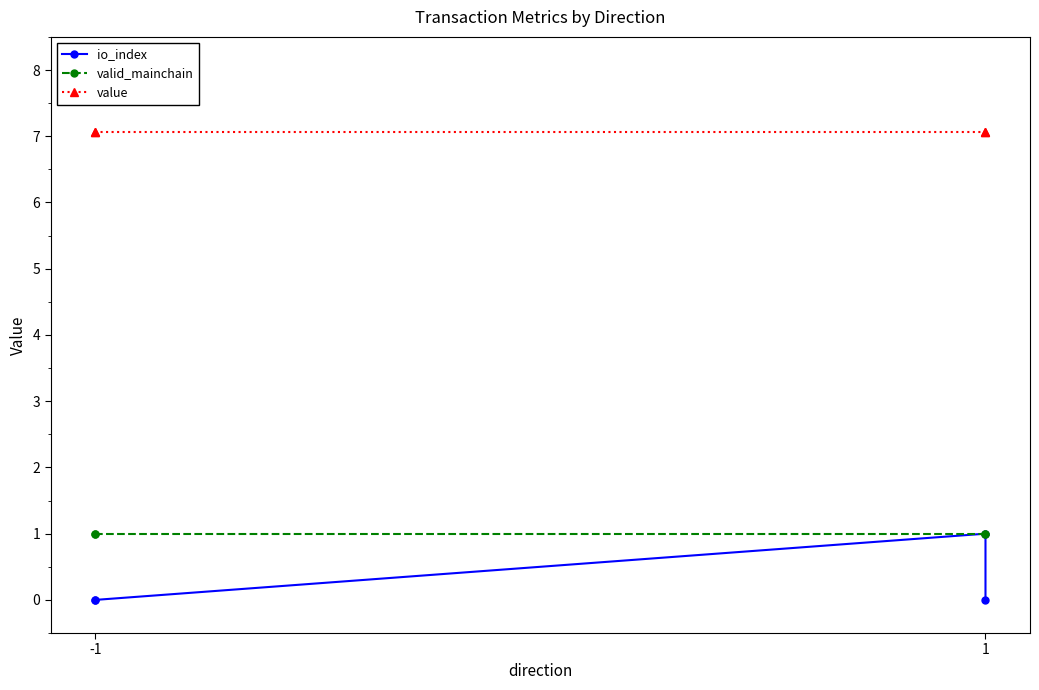

True or false: io_index and value intersect in this chart.

False